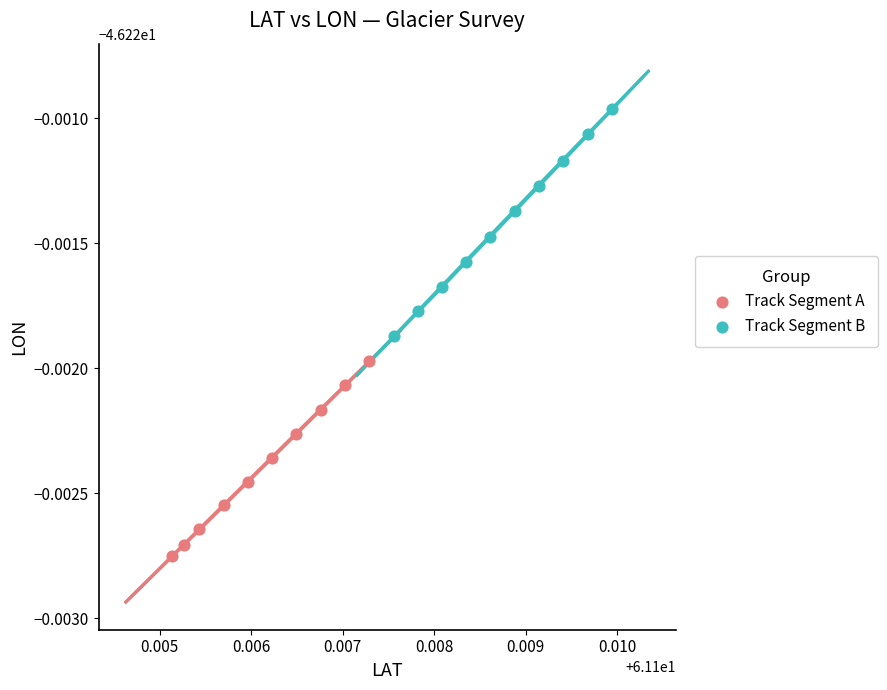

Which series contains the highest Y value?

Track Segment B